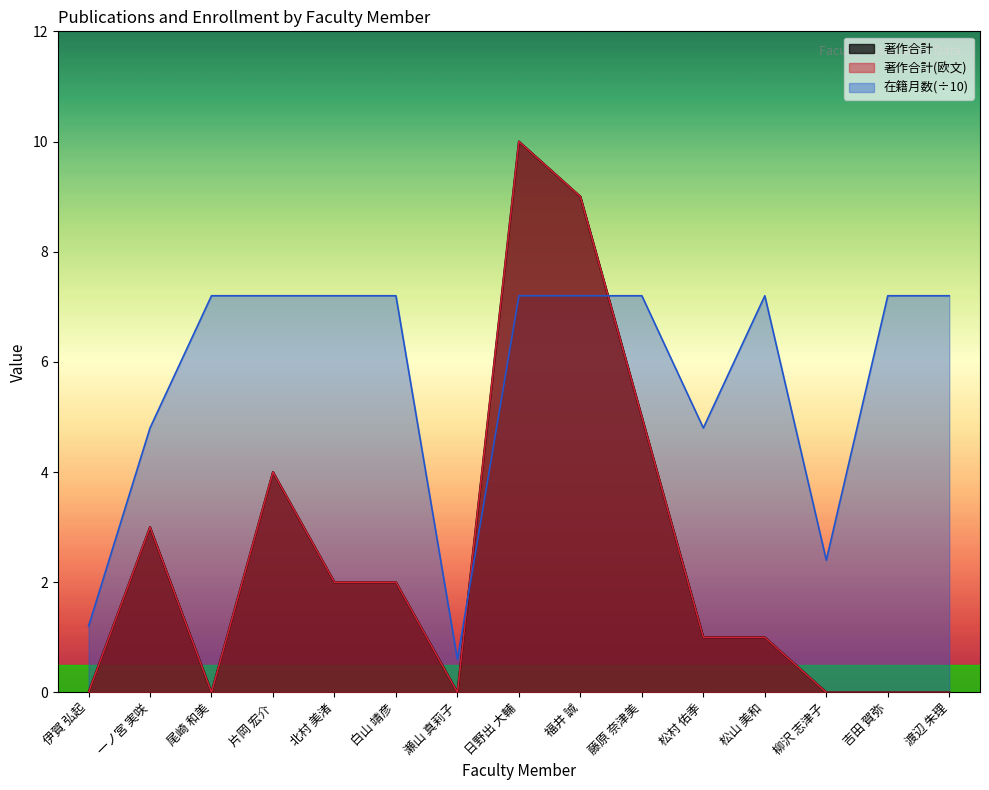

Count the number of data series in this chart.

3